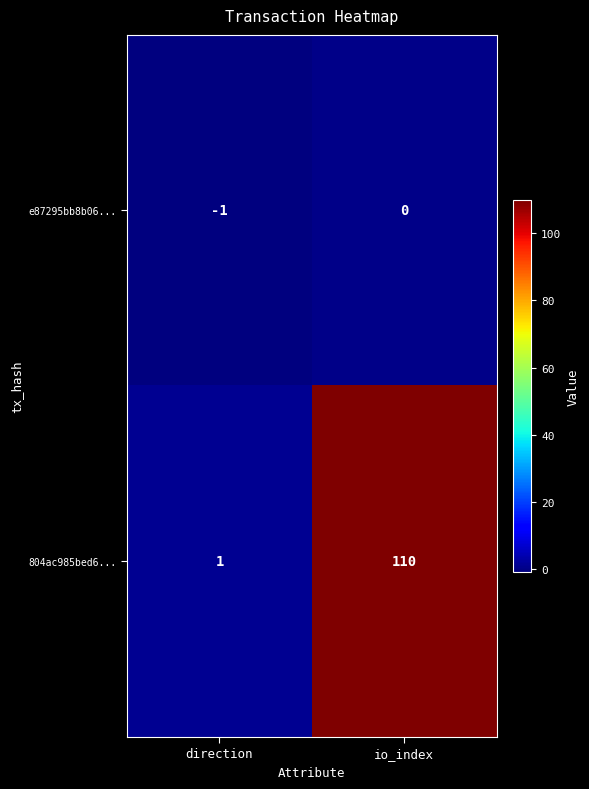

What is the difference between the 804ac985bed6... values at direction and io_index?

109